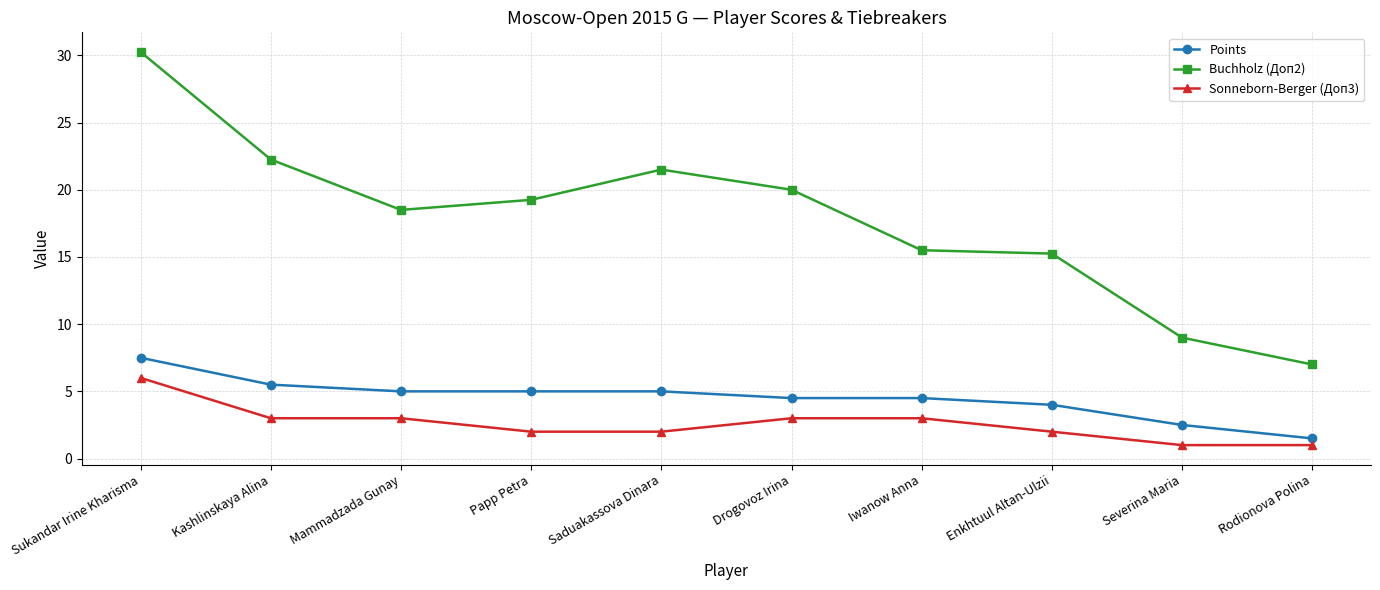

What is the spread (max minus min) of values at Rodionova Polina?

6.0